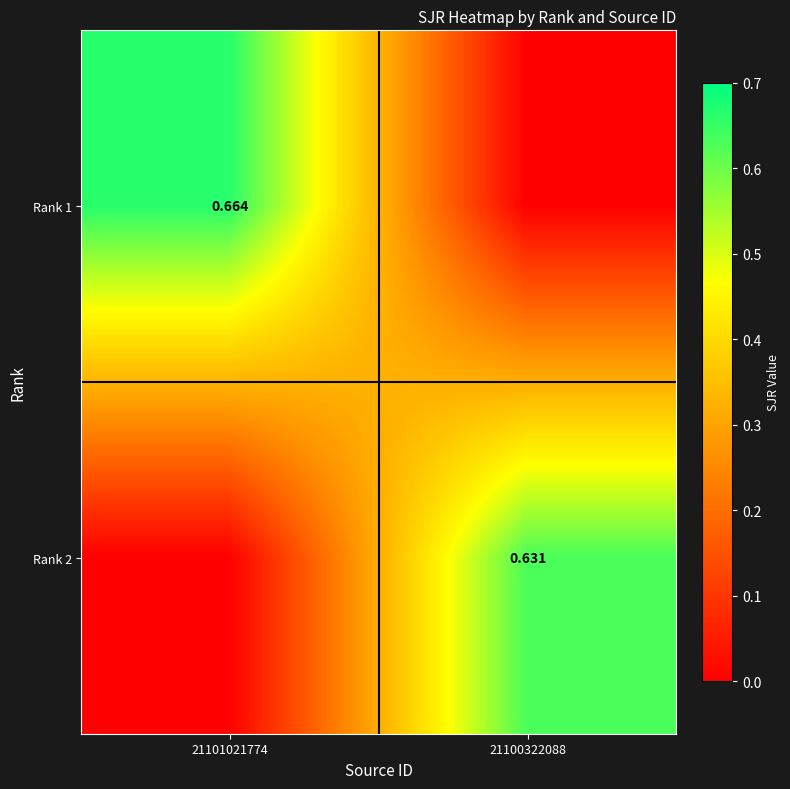

What is the spread (max minus min) of values at 21100322088?

0.6